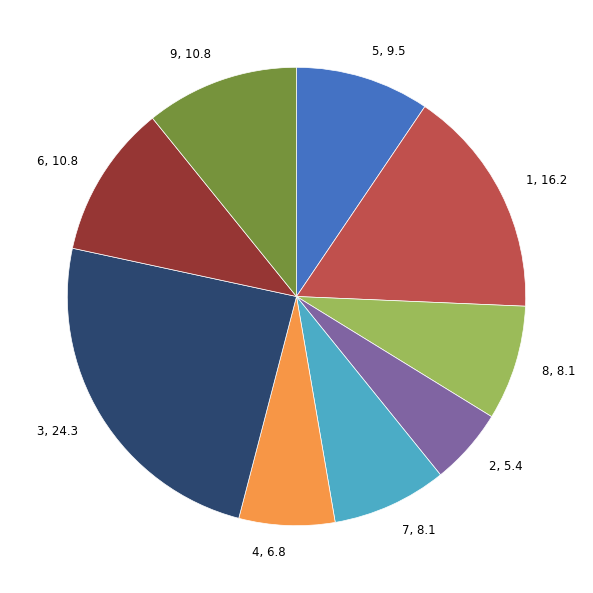

Does 9, 10.8 account for over 50% of the chart?

No